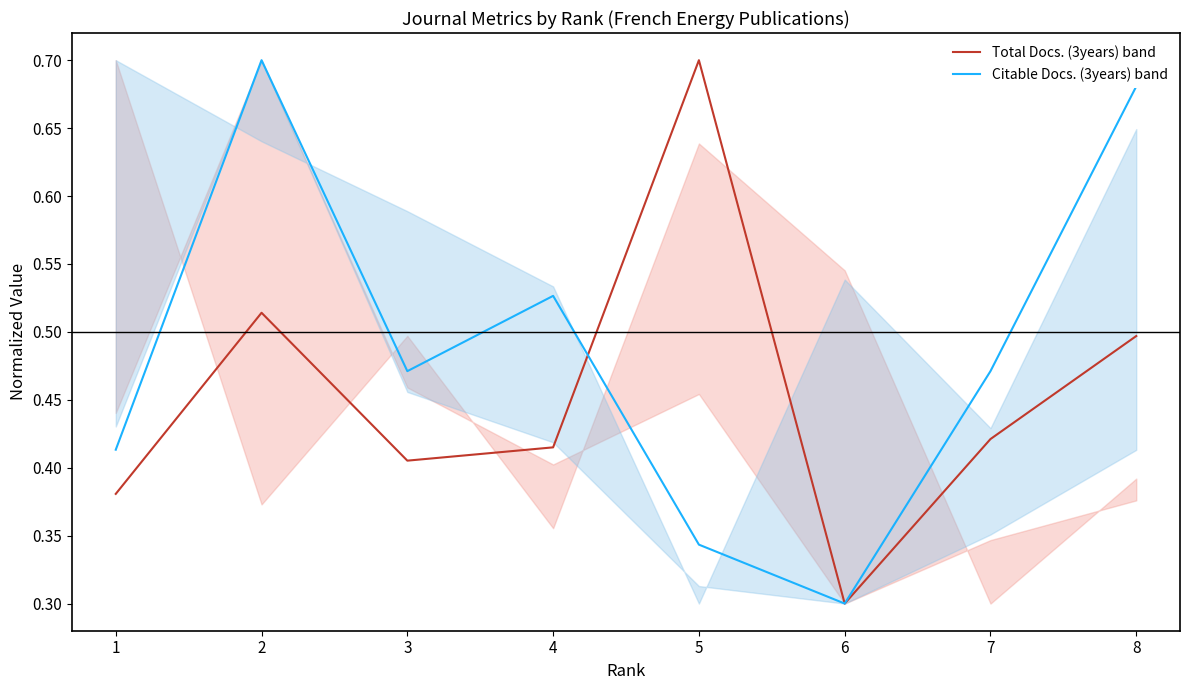

At which label does Total Docs. (3years) band reach its minimum?

6